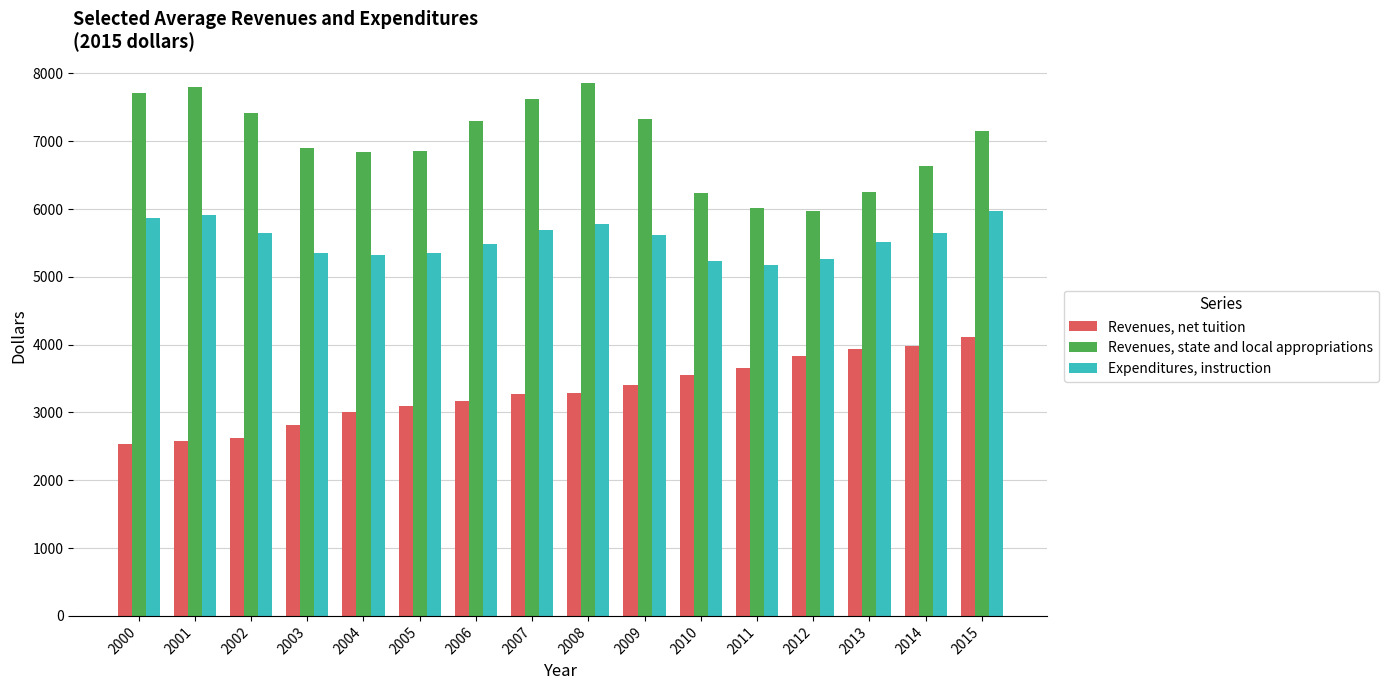

At 2002, list the series in order from smallest to largest.

Revenues, net tuition, Expenditures, instruction, Revenues, state and local appropriations